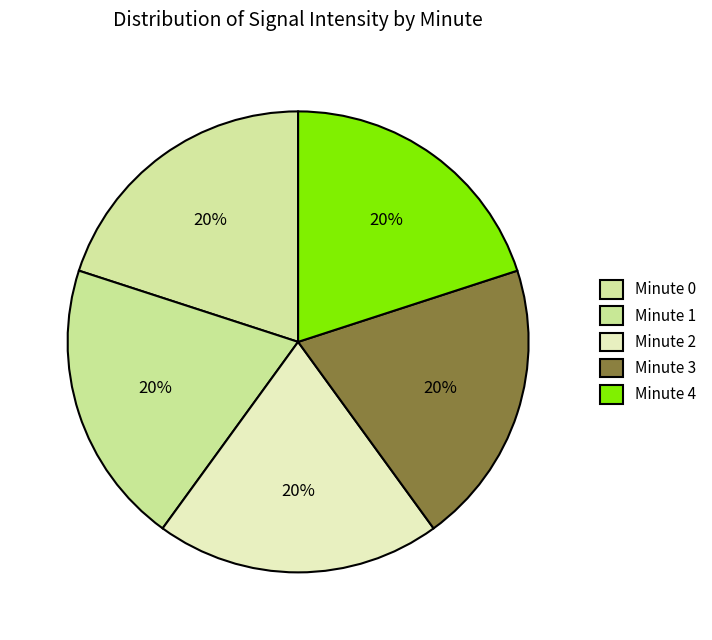

What is the largest slice in the pie chart?

Minute 0